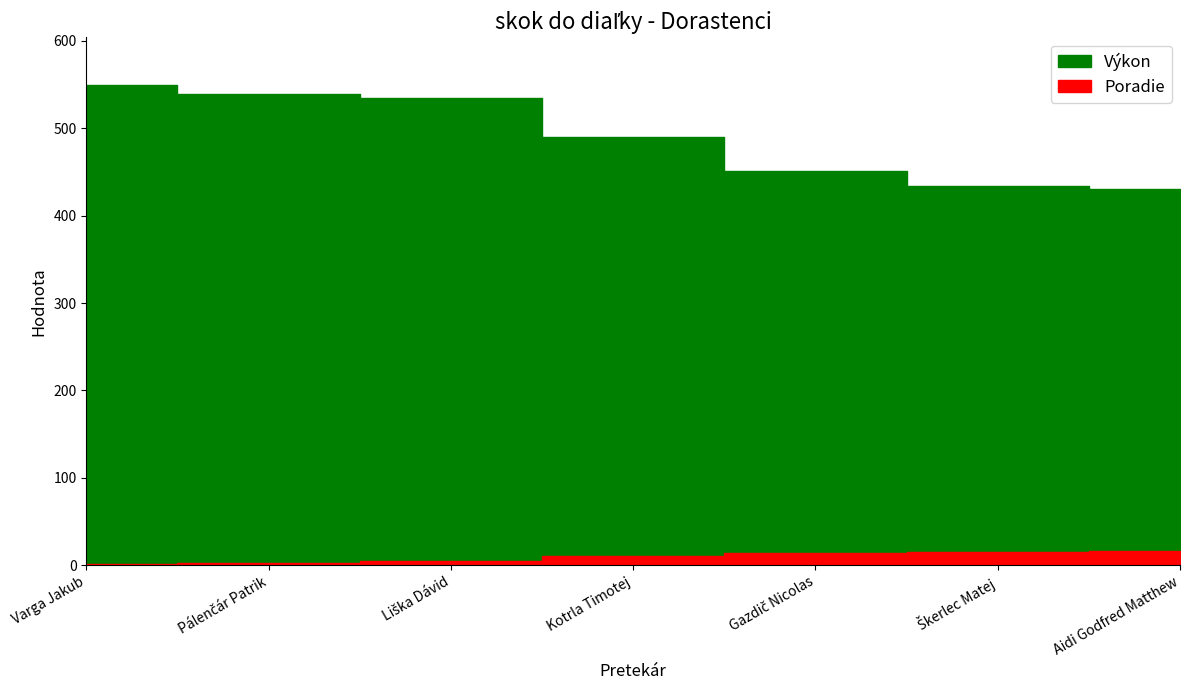

Rank the series by their average value, from highest to lowest.

Výkon, Poradie